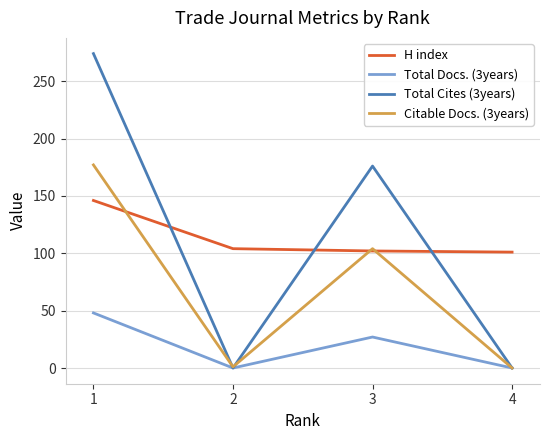

The value of Citable Docs. (3years) at 3 is 51. True or false?

False